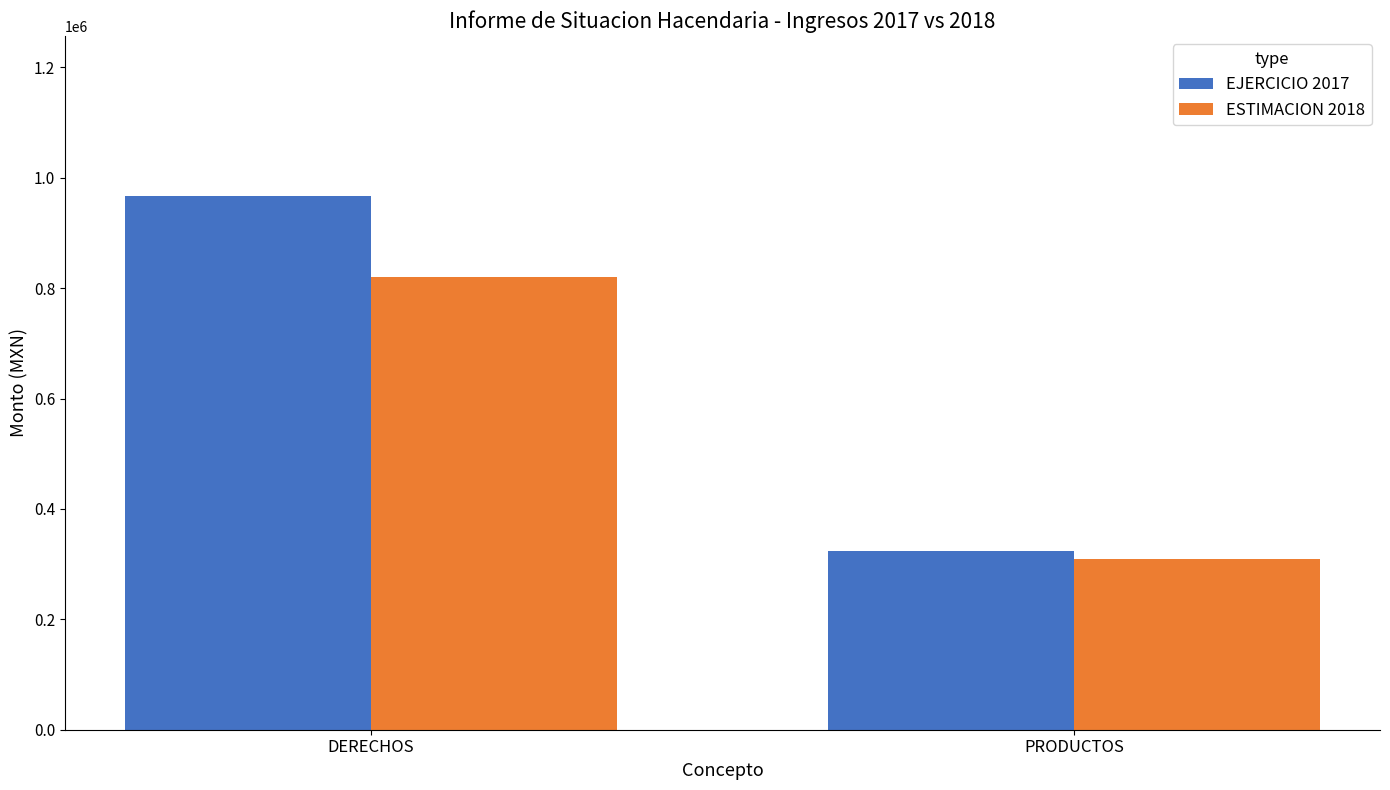

Reading left to right, extract all data points from this chart.

EJERCICIO 2017: 967000	324000
ESTIMACION 2018: 820000	308468